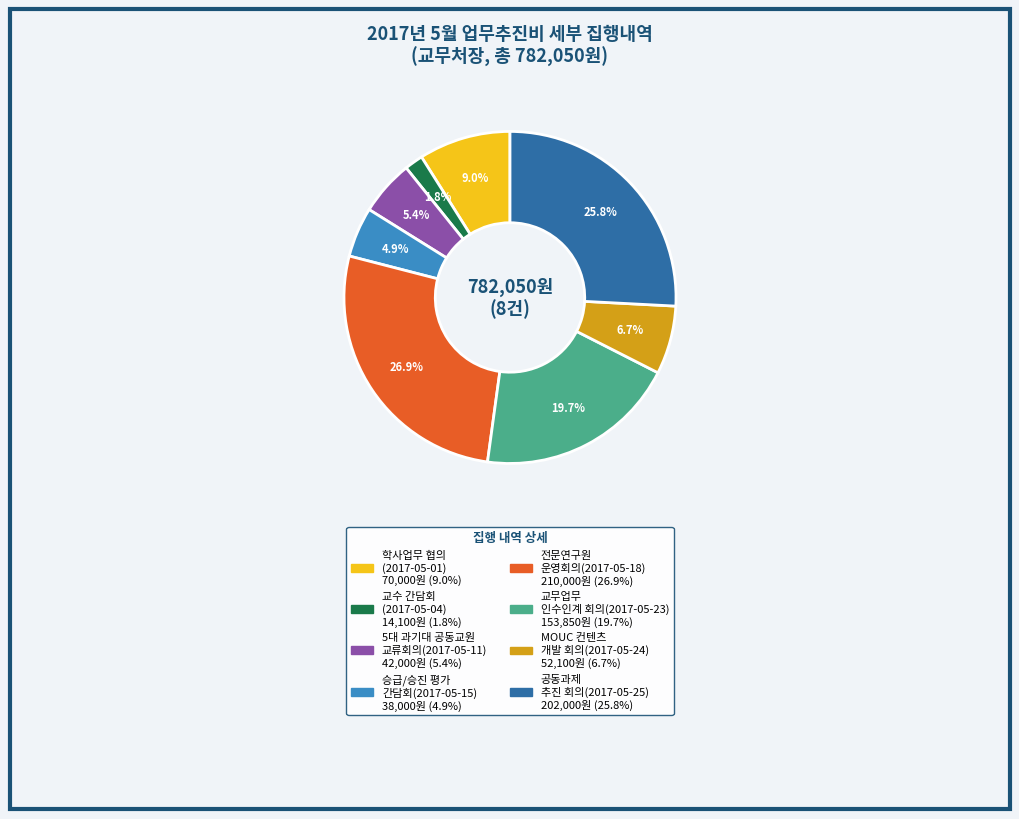

Is there any slice that represents more than half of the pie?

No